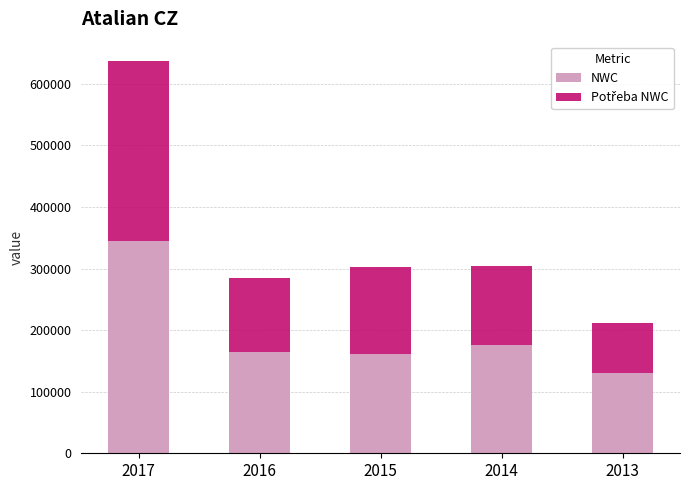

What is the total value across all series at 2013?

212146